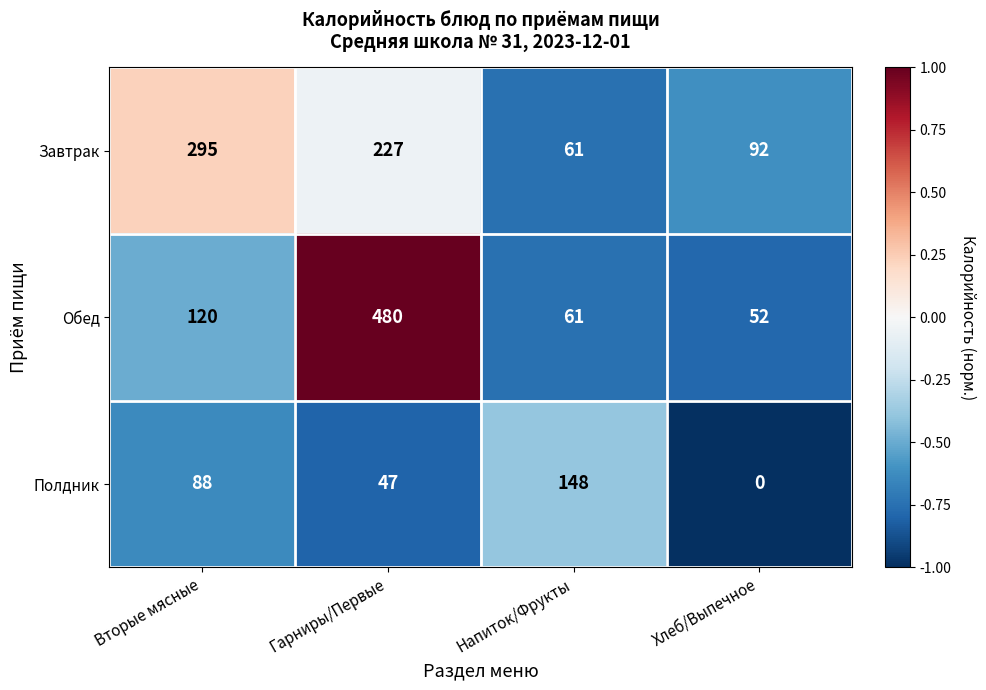

Which series has the largest range (max minus min)?

Обед